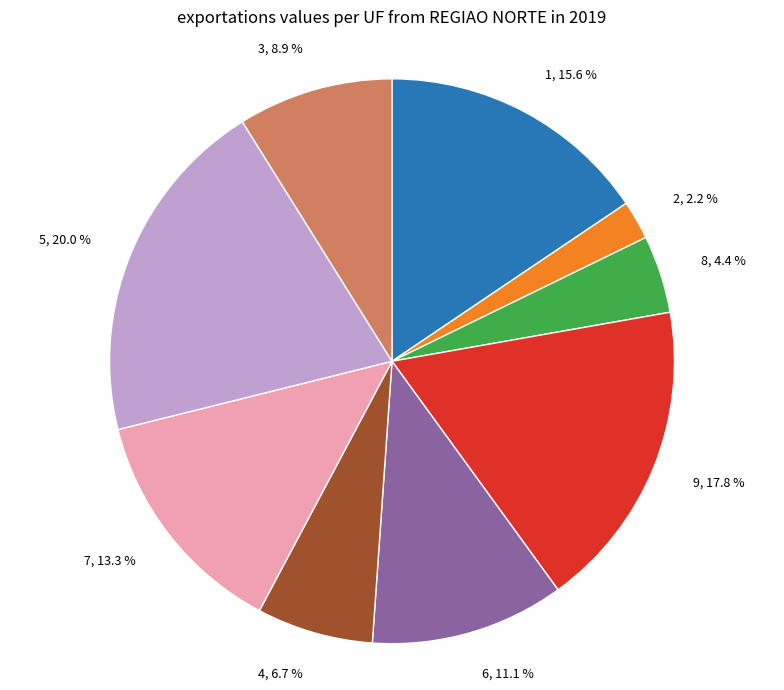

Is there any slice that represents more than half of the pie?

No